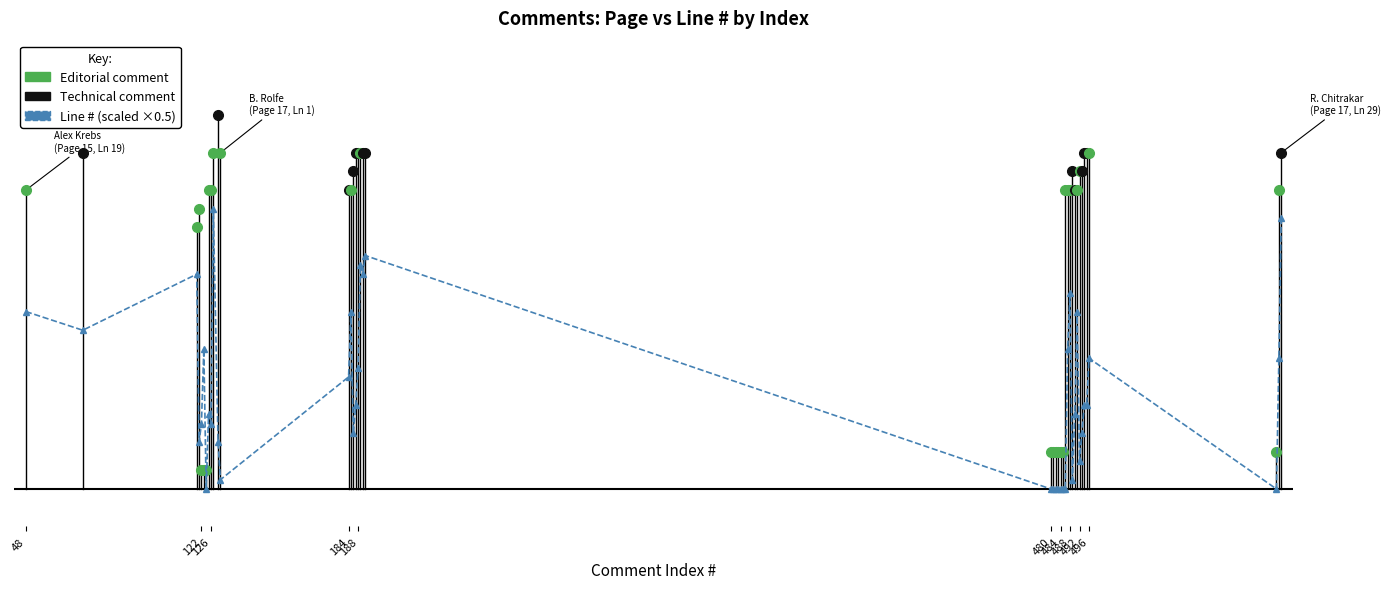

Is it true that the value at 488 is 3.0?

False